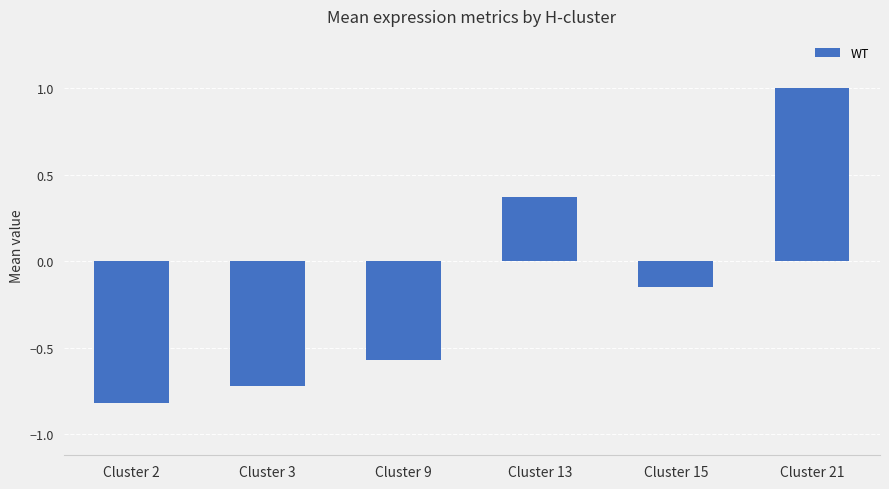

At which category does the chart reach its peak across all series?

Cluster 21